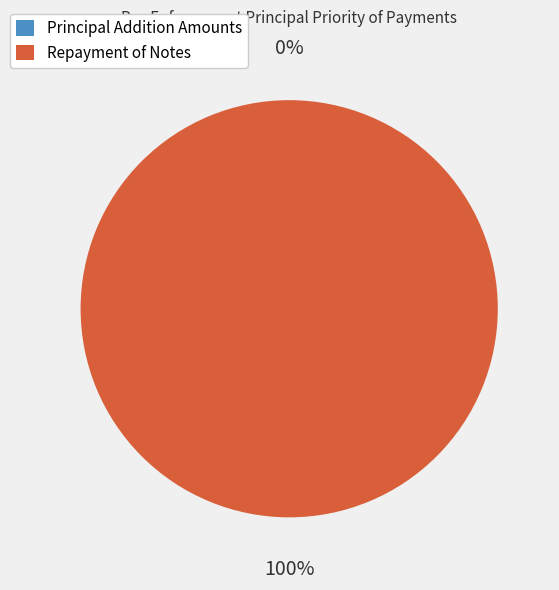

To the nearest percent, what percentage of the pie is Repayment of Notes?

100%